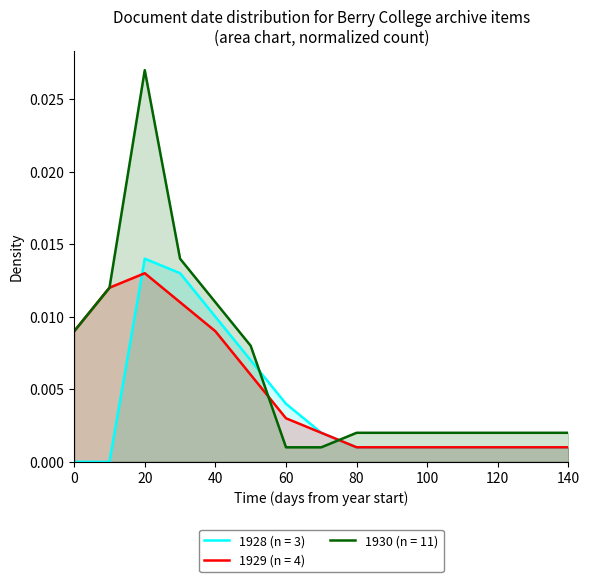

Which series has the widest spread of values?

1930 (n = 11)